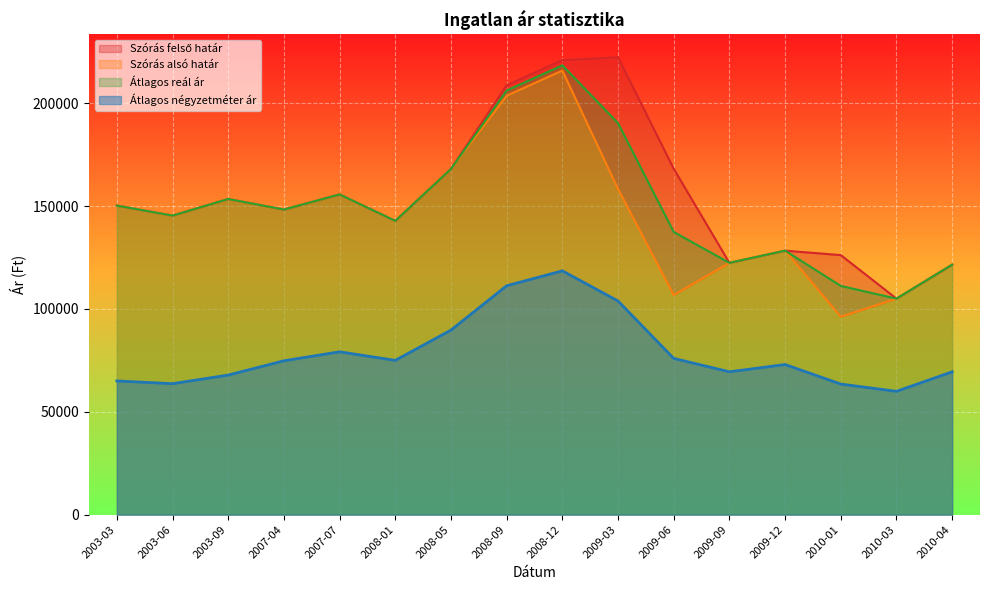

At which category does Átlagos négyzetméter ár reach its first local valley?

2003-06